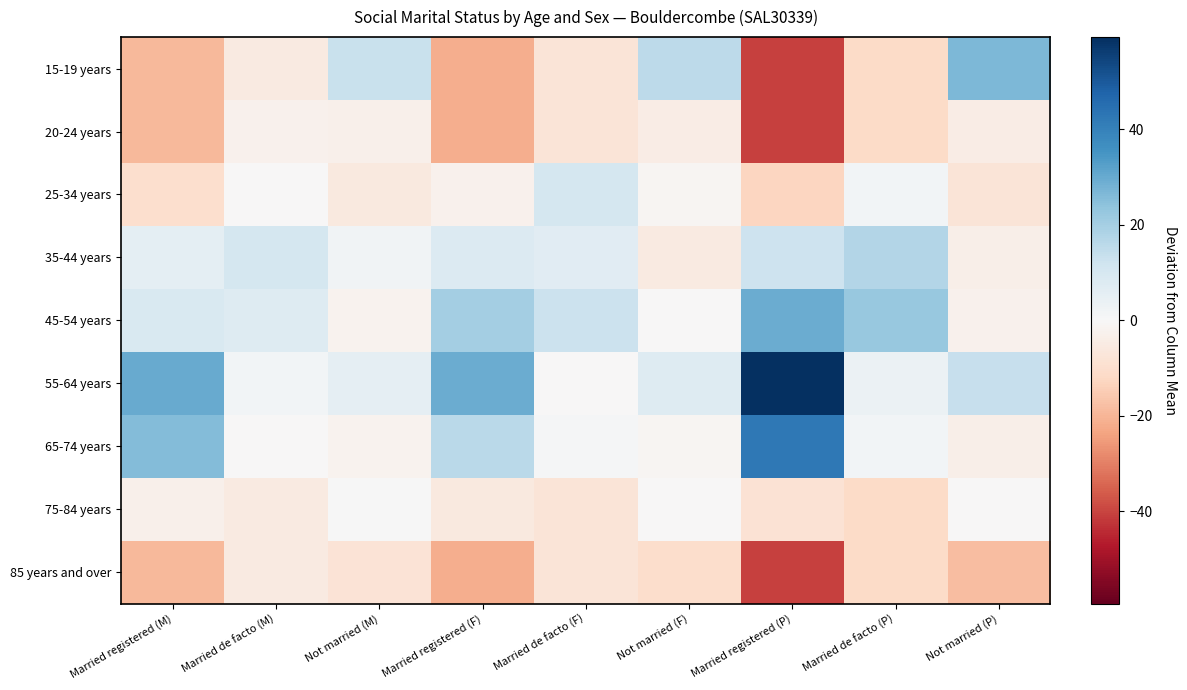

Which series has the largest total across all categories?

55-64 years